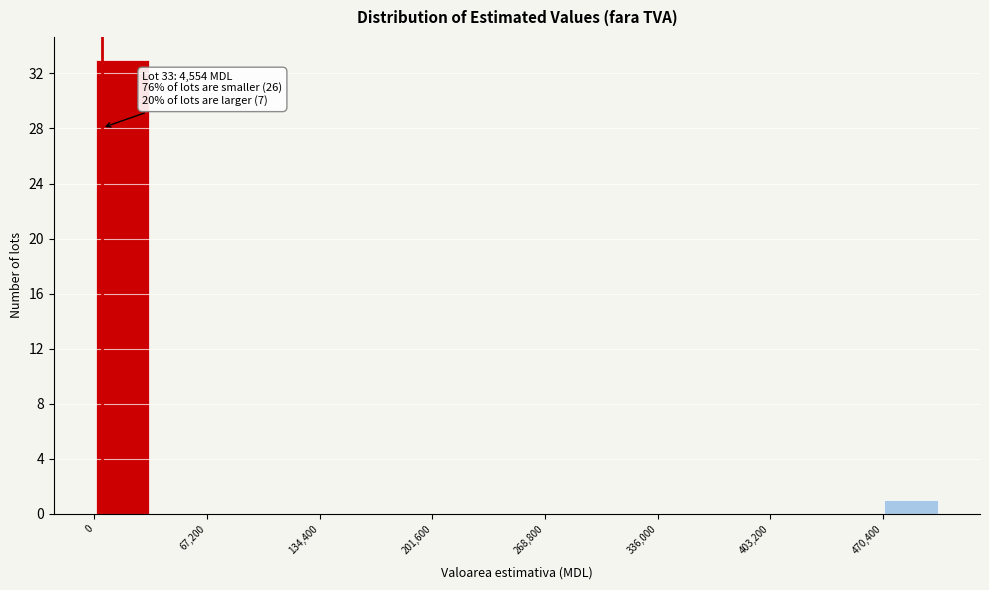

Around what value on the x-axis is the tallest bar? Give the approximate position of its centre, as read against the axis.

20000